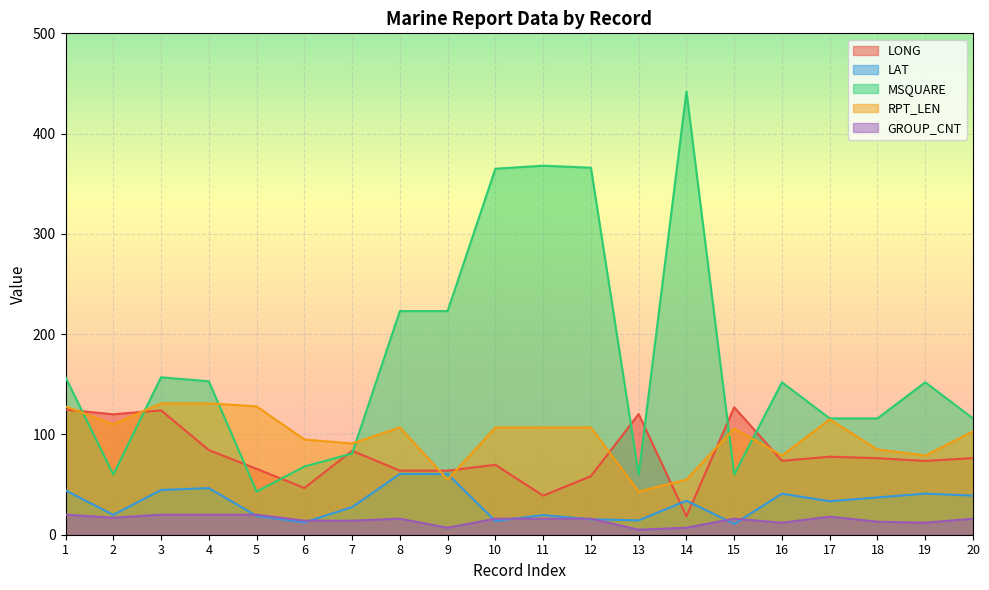

What is the sum of all RPT_LEN values?

1962.0